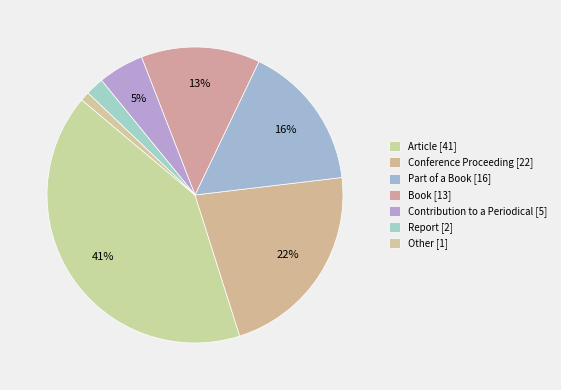

Which category has the biggest portion of the pie?

Article